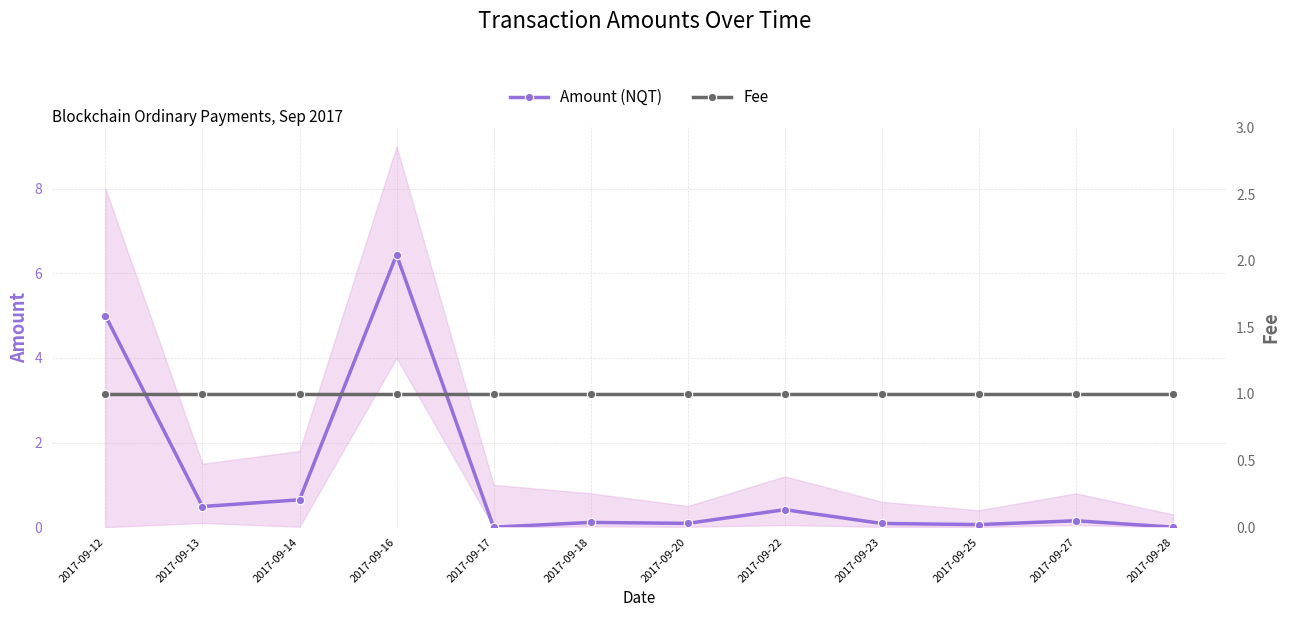

How many lines are shown in the chart?

2